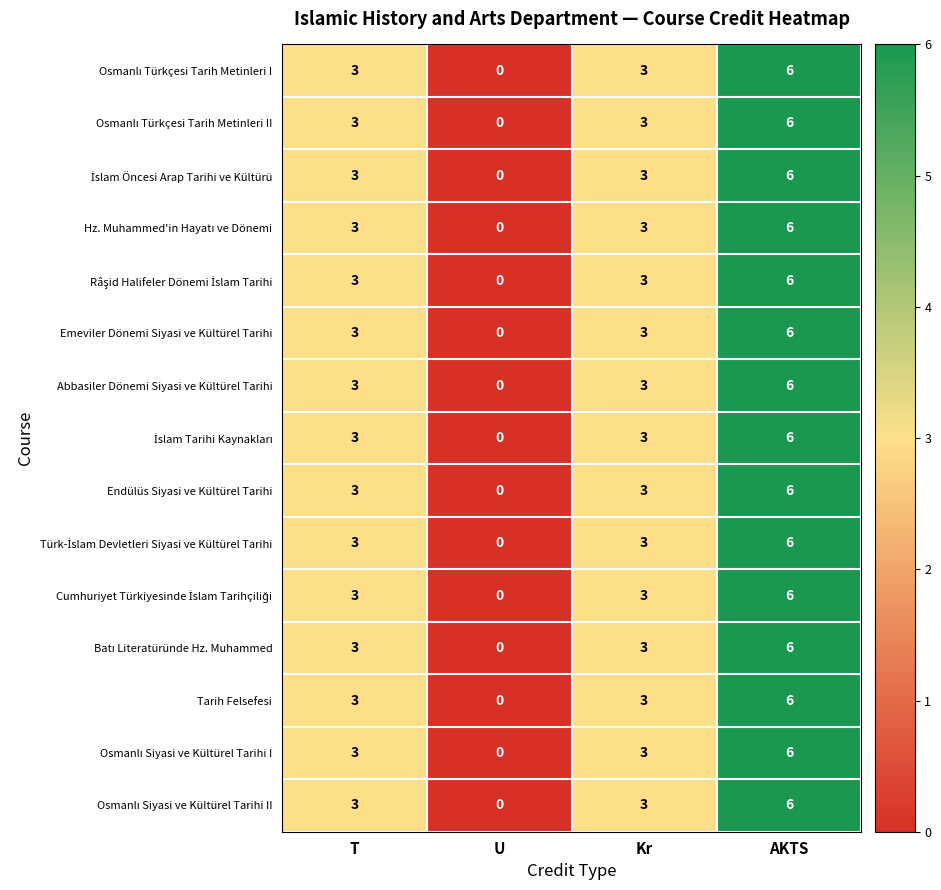

What is the average value of the Abbasiler Dönemi Siyasi ve Kültürel Tarihi series?

3